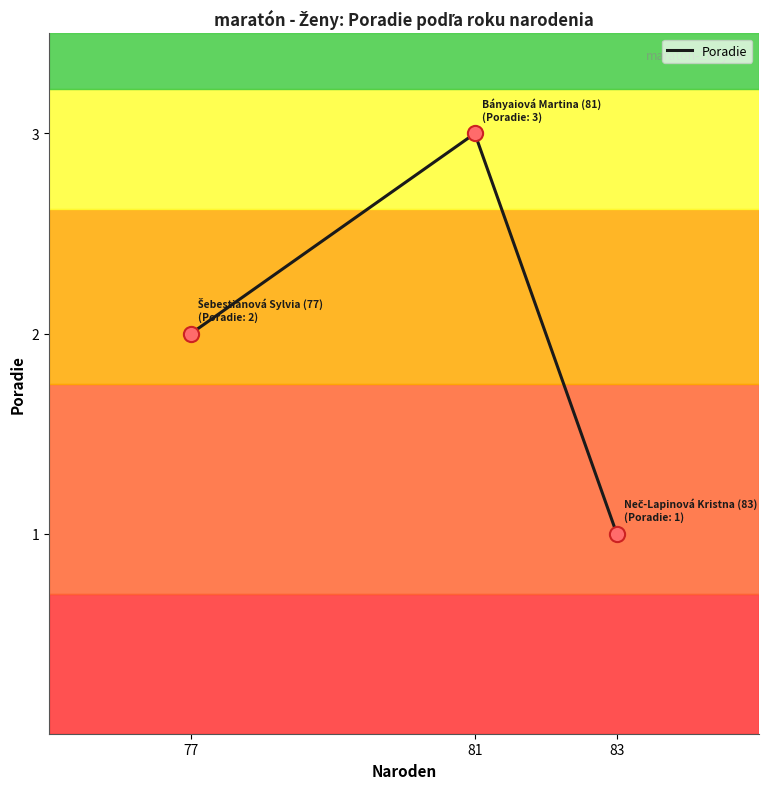

What is the change in value from 77 to 83?

-1